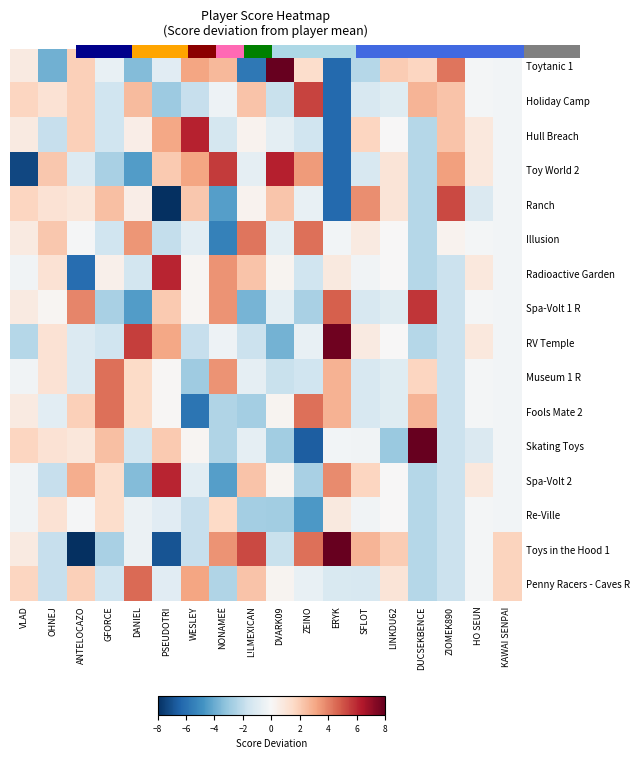

Is it true that Radioactive Garden equals -1.8 at ZIOMEK890?

True